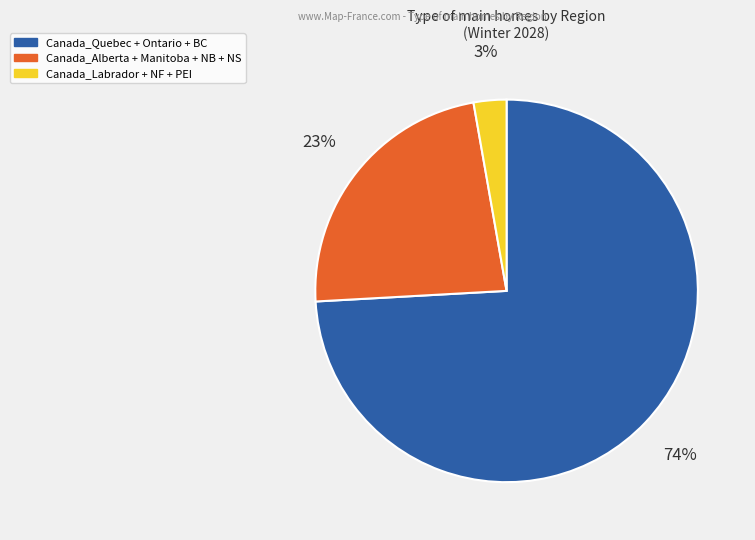

To the nearest percent, what is the difference between the largest and smallest slice percentages?

71%